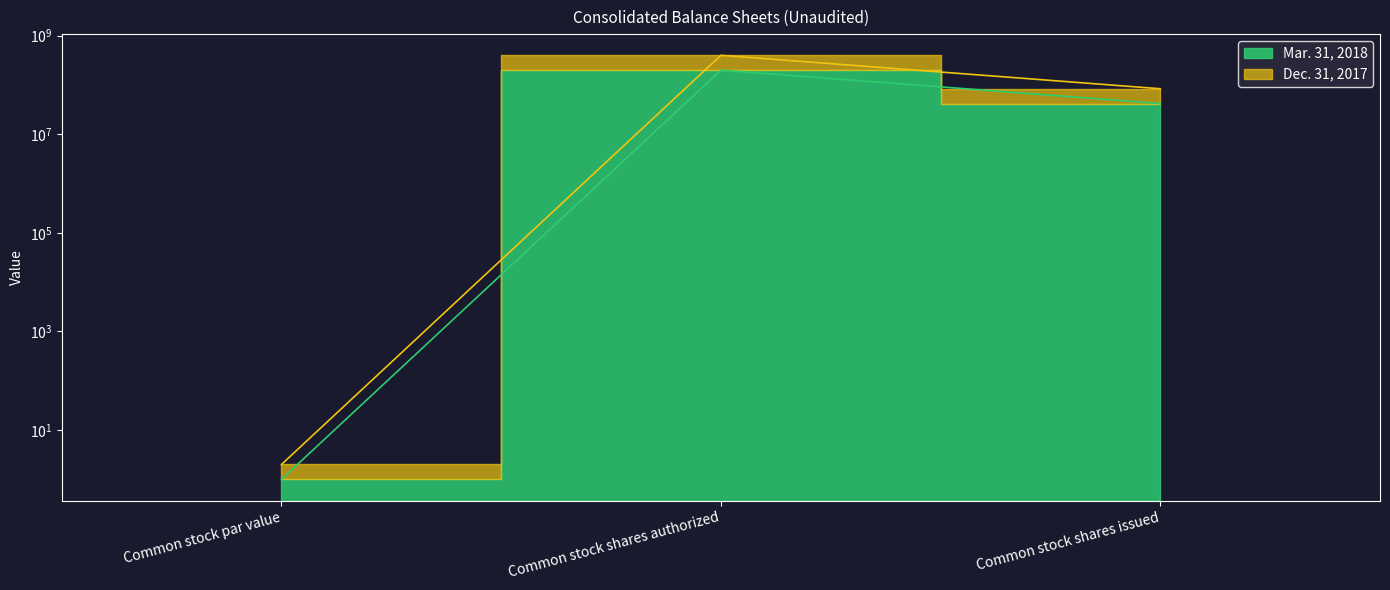

How many Mar. 31, 2018 values are between 1 and 200000000?

3